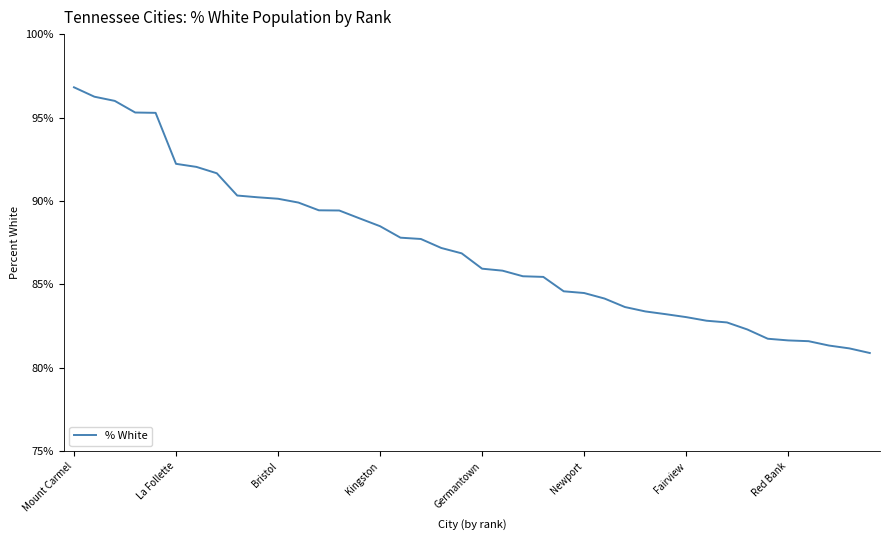

What is the maximum value shown in the chart?

96.8